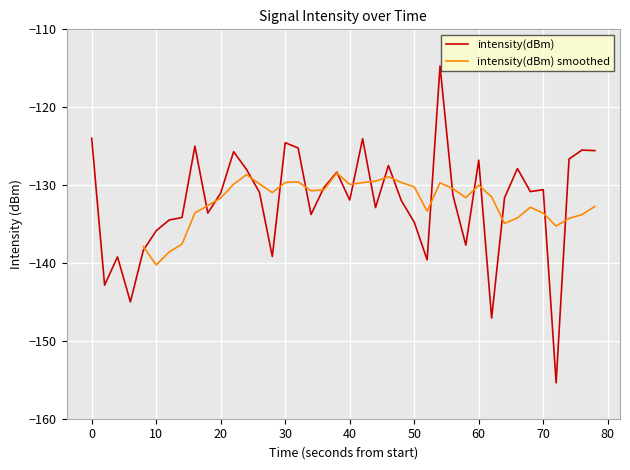

What is the value of the 4th point from the left?

-145.0